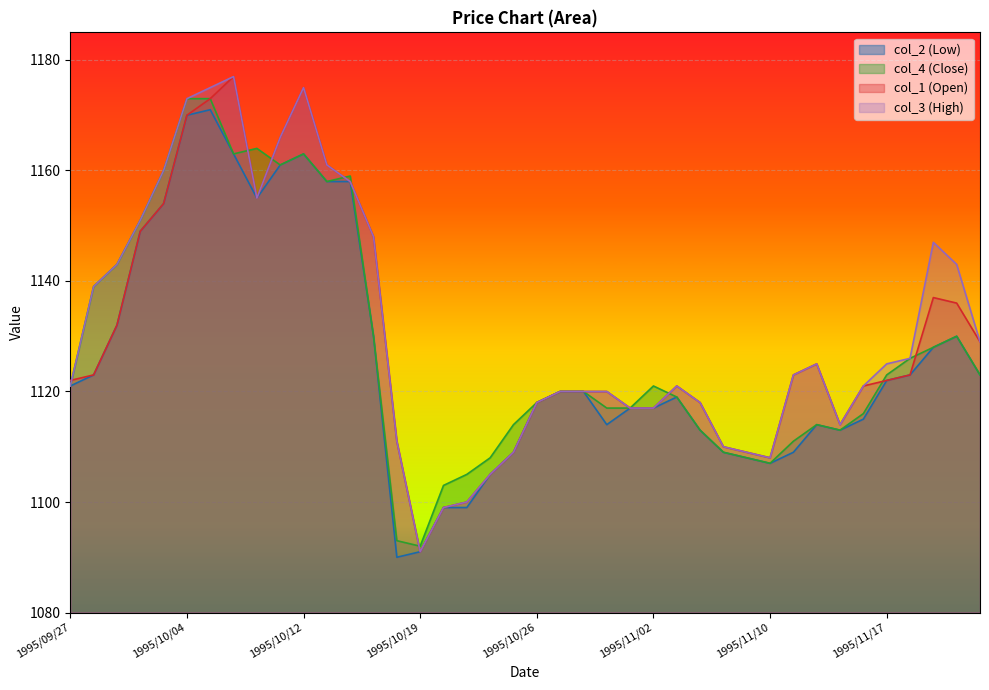

The value of col_3 at 1995/11/22 is 1995. True or false?

False